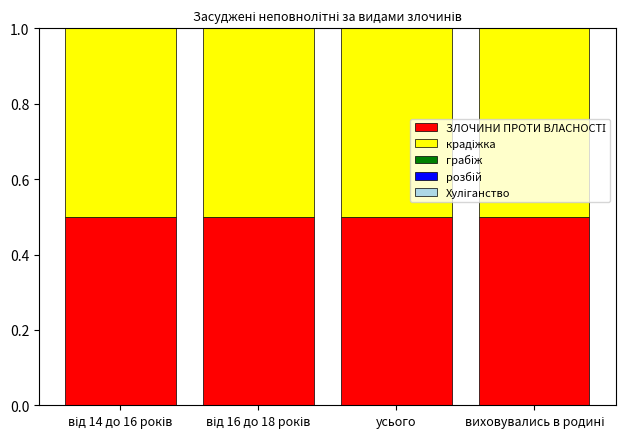

What is the difference between the highest and lowest values at від 14 до 16 років?

0.5